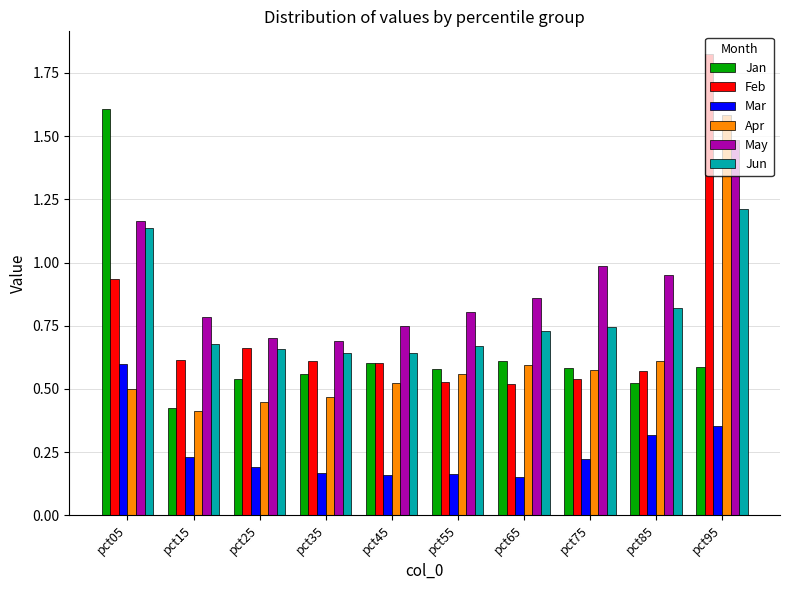

Which series changed the most between pct55 and pct65?

Jun